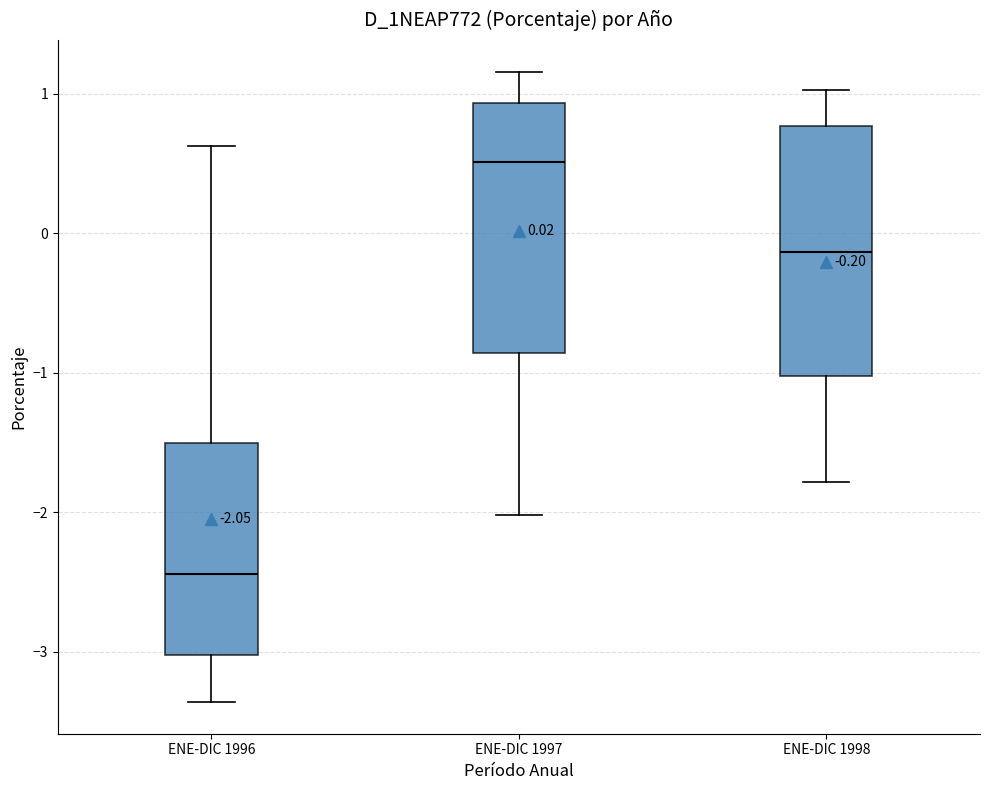

Which box's median line is the highest?

ENE-DIC 1997